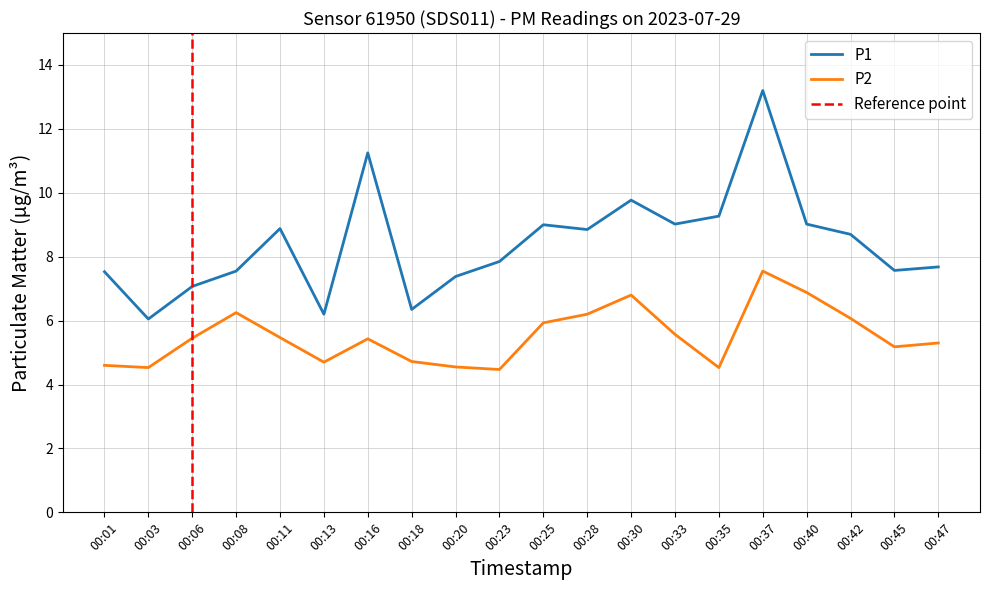

How many interior local valleys does the P2 series have?

5